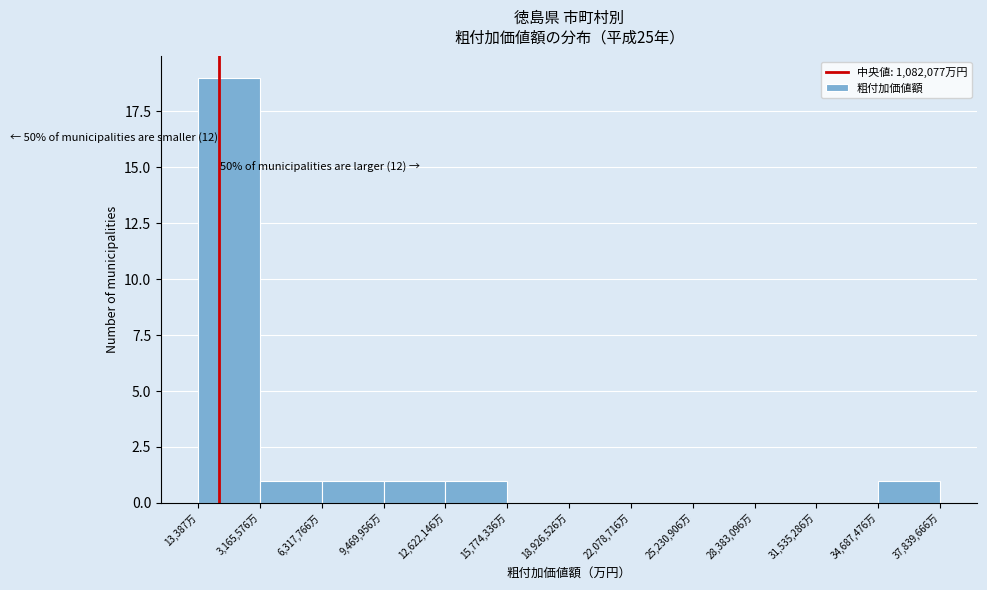

Over which range of the x-axis is the bar tallest?

0 to 3000000